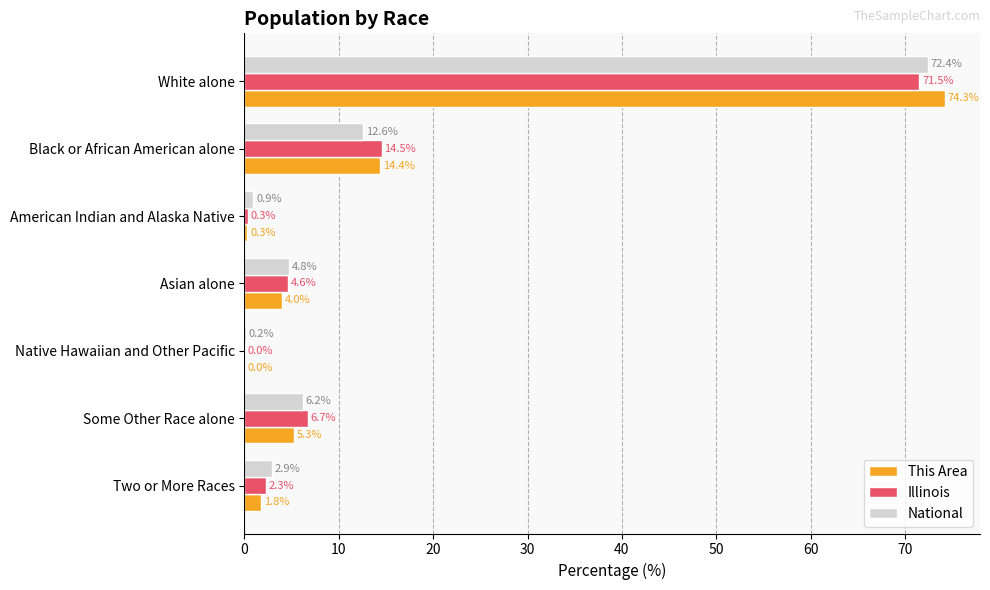

What is the greatest value displayed?

74.3